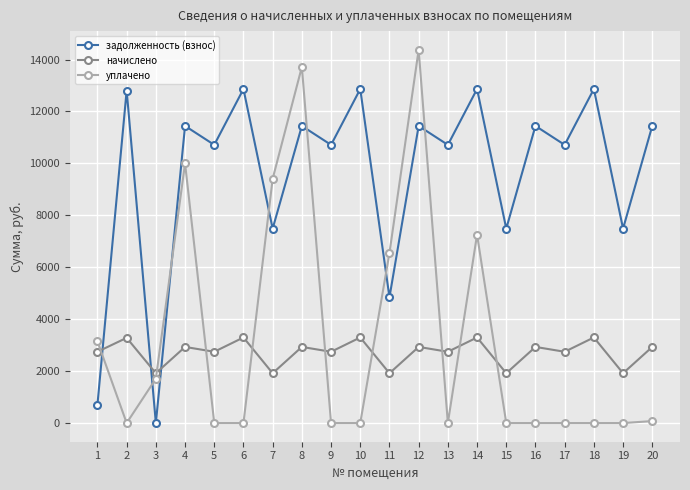

What is the difference between the maximum and second lowest values in the уплачено series?

14375.8